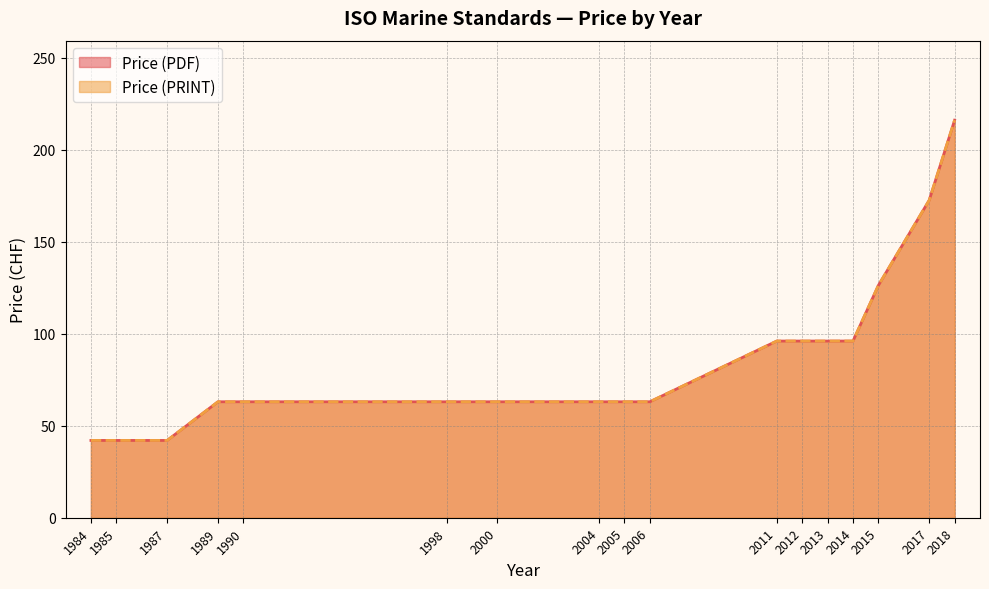

How many data points in Price (PRINT) are above 63?

12